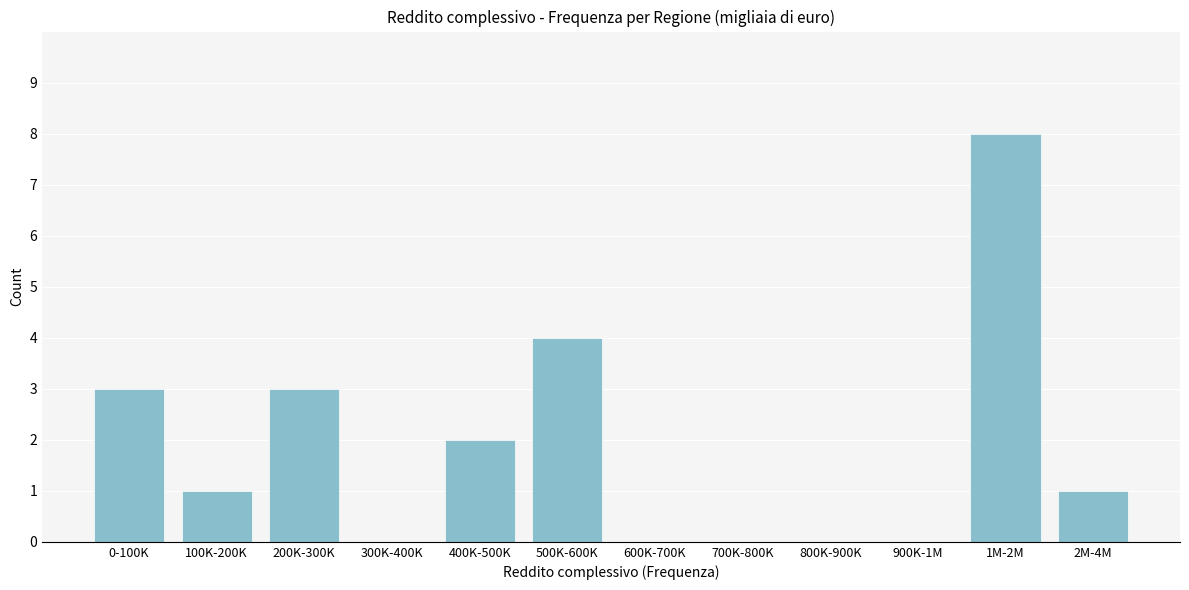

Reading left to right, transcribe all the data shown in this chart.

0-100K=3	100K-200K=1	200K-300K=3	300K-400K=0	400K-500K=2	500K-600K=4	600K-700K=0	700K-800K=0	800K-900K=0	900K-1M=0	1M-2M=8	2M-4M=1